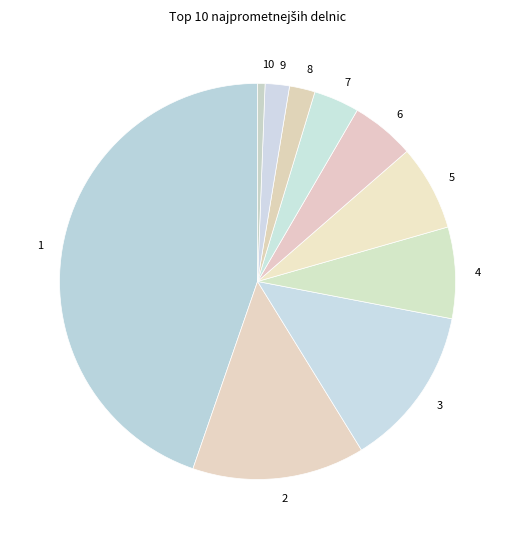

To the nearest percent, what is the average slice percentage?

10%